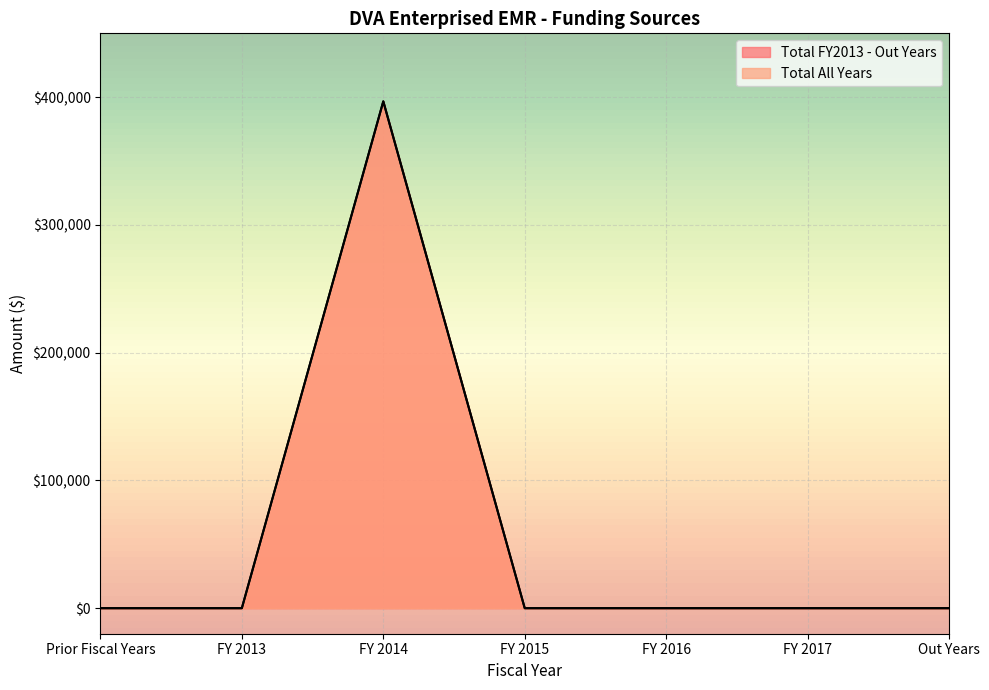

What is the maximum value for Total FY2013 - Out Years?

396749